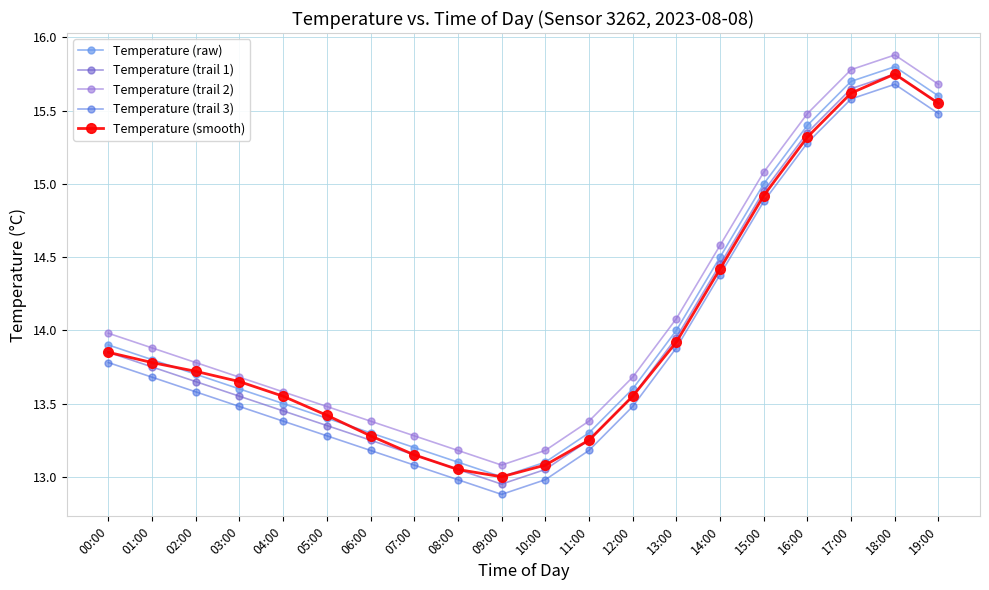

What is the label of the 15th point from the left?

14:00